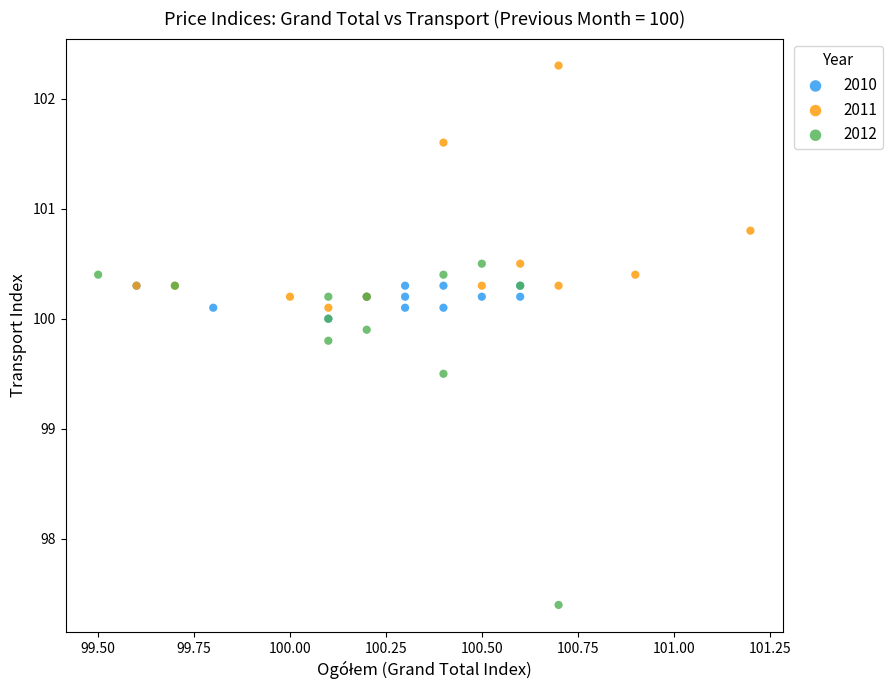

Which series reaches the maximum Y coordinate?

2011